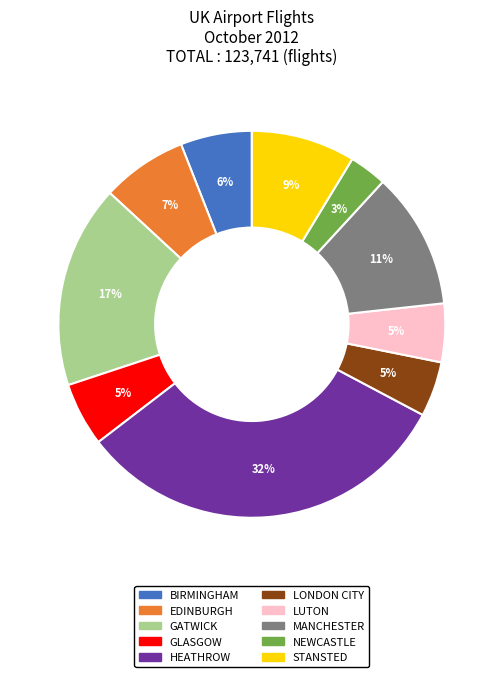

To the nearest percent, what is the average slice percentage?

10%